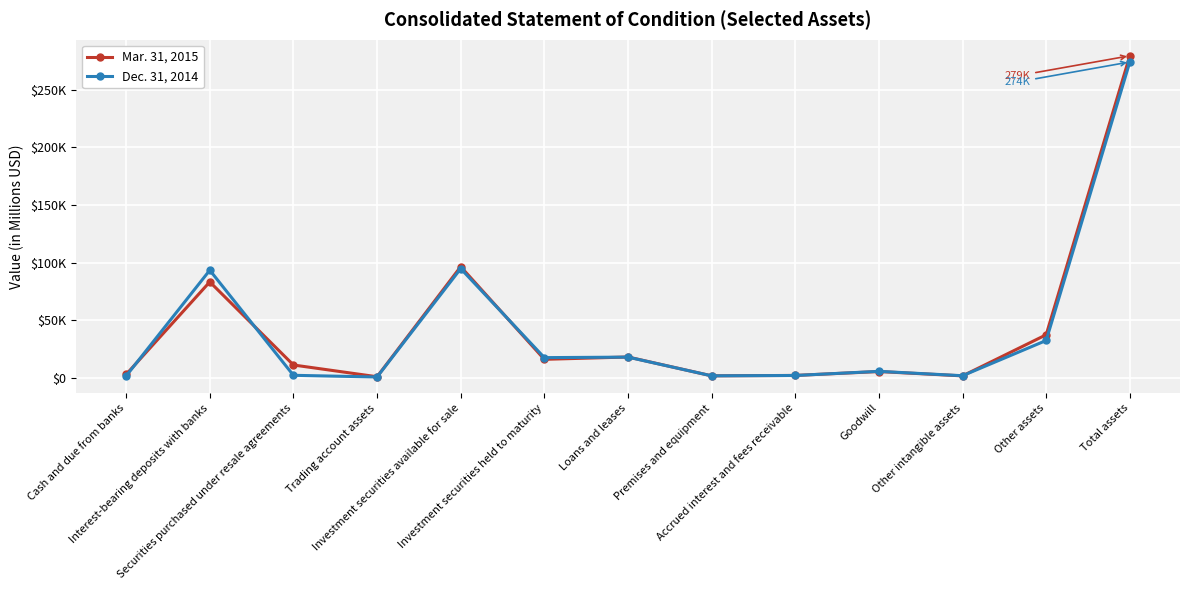

How many interior local valleys does the Dec. 31, 2014 series have?

4